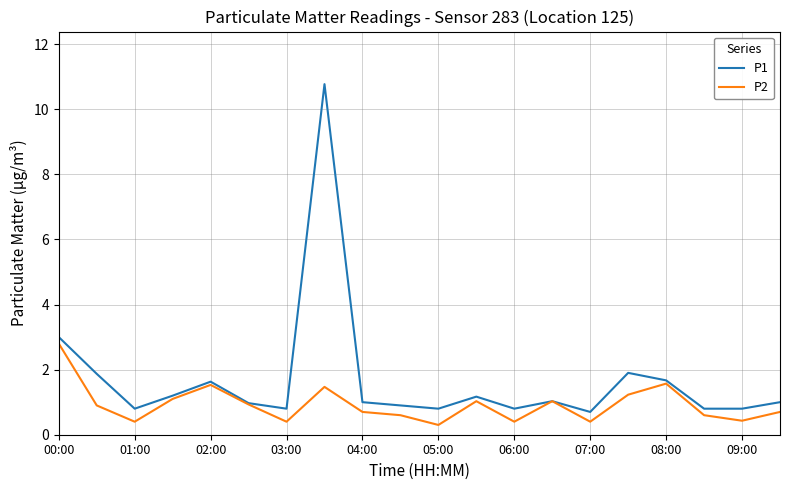

List the series in order of their peak value, highest first.

P1, P2